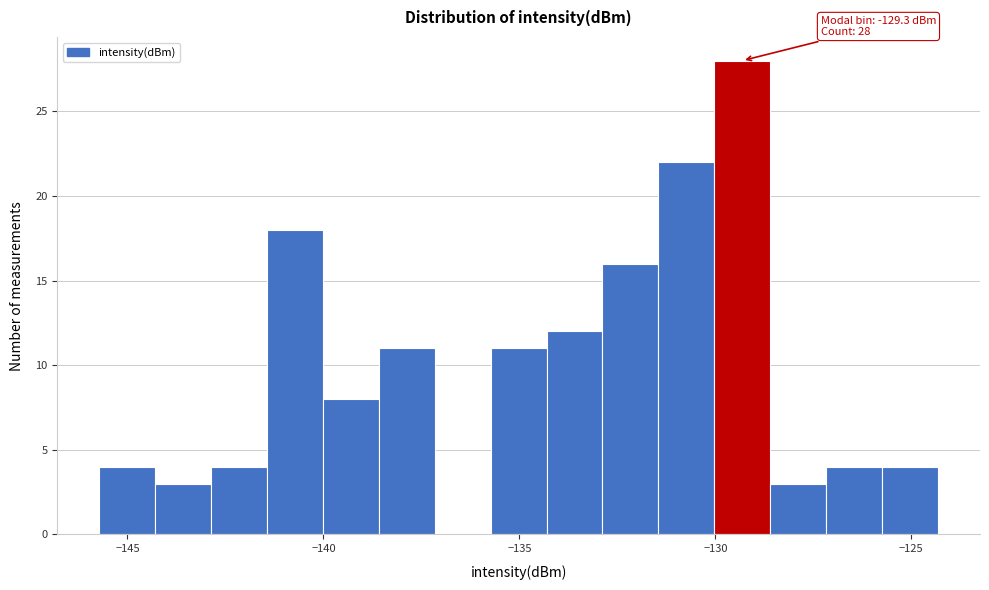

Around what value on the x-axis is the tallest bar? Give the approximate position of its centre, as read against the axis.

-129.5